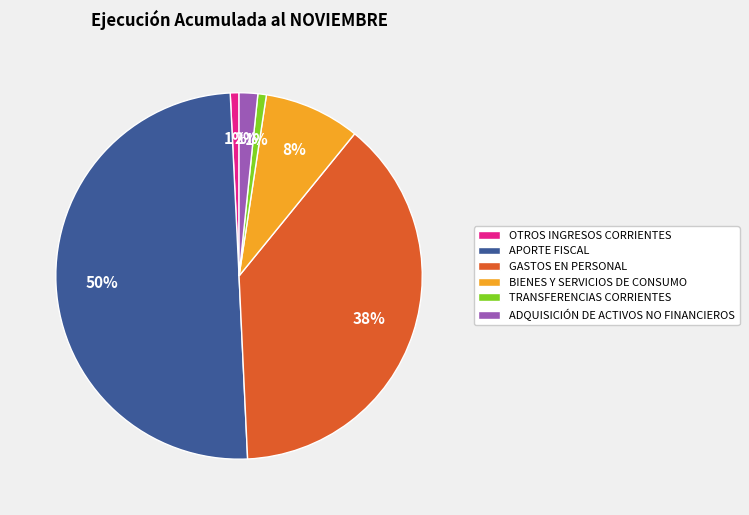

What is the largest slice in the pie chart?

APORTE FISCAL